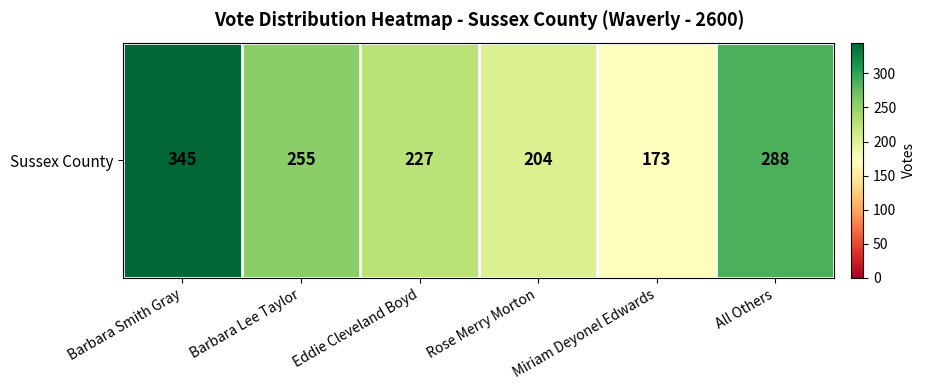

Rank the categories by value from lowest to highest.

Miriam Deyonel Edwards, Rose Merry Morton, Eddie Cleveland Boyd, Barbara Lee Taylor, All Others, Barbara Smith Gray